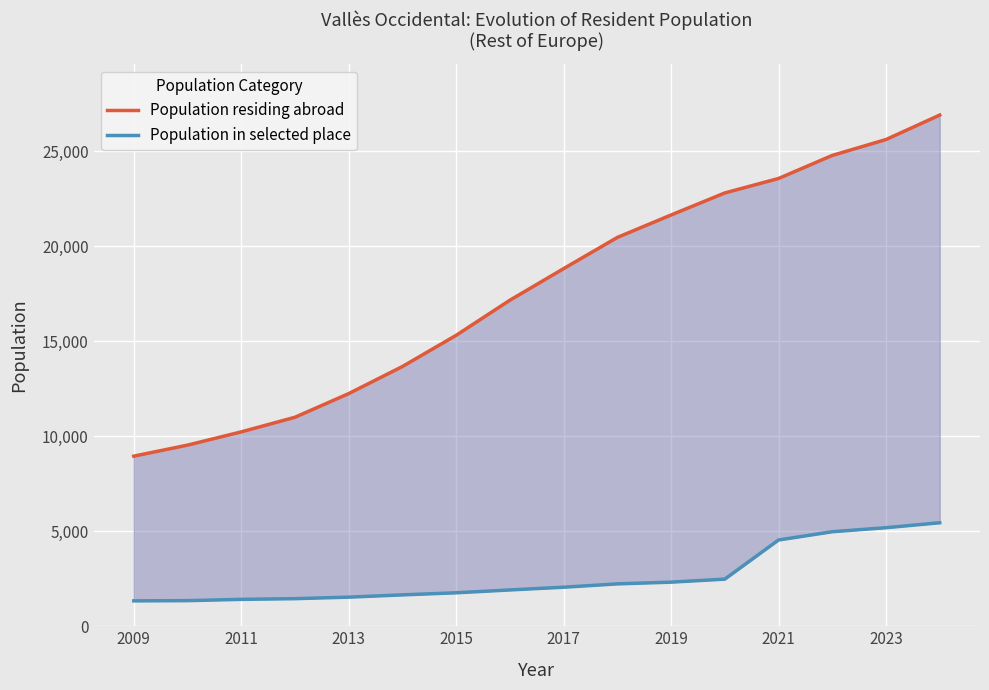

What is the average value of the Population in selected place series?

2604